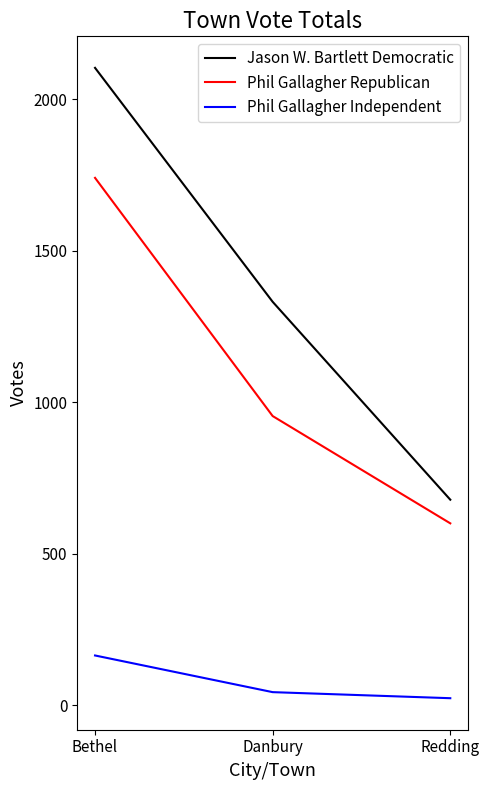

Reading right to left, extract all data points from this chart.

Jason W. Bartlett Democratic: 678	1331	2103
Phil Gallagher Republican: 600	954	1740
Phil Gallagher Independent: 23	43	164